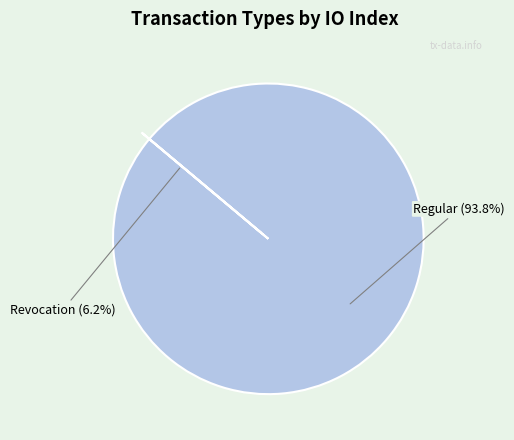

Does Revocation (io_index=0) represent more than half of the total?

No